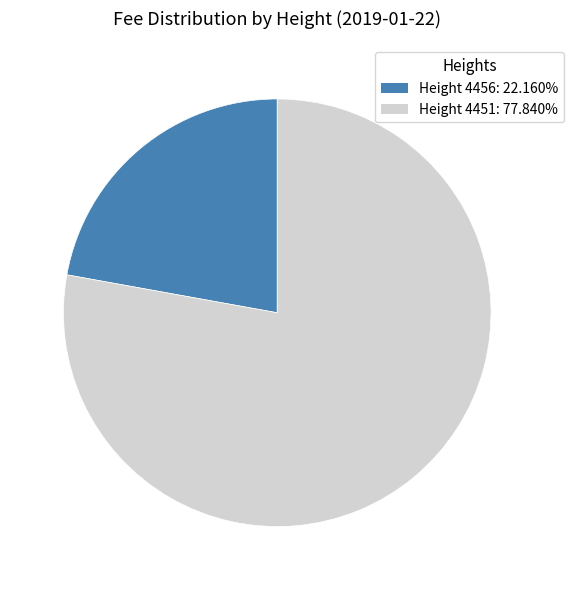

Approximately how many times larger is the value at Height 4451: 77.840% compared to Height 4456: 22.160%?

3.5